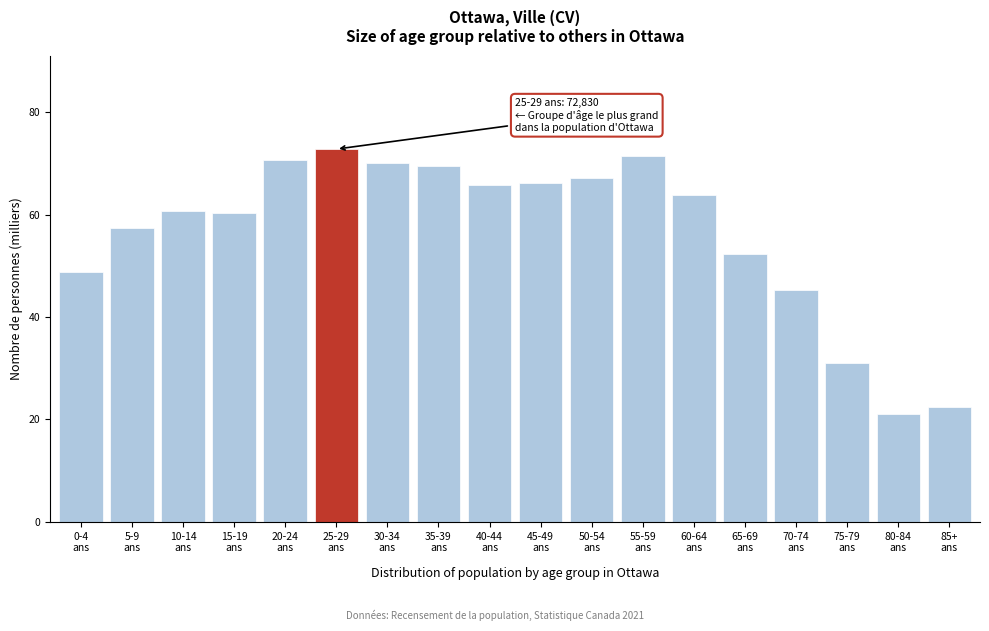

What is the value of the 13th bar from the left?

63.8